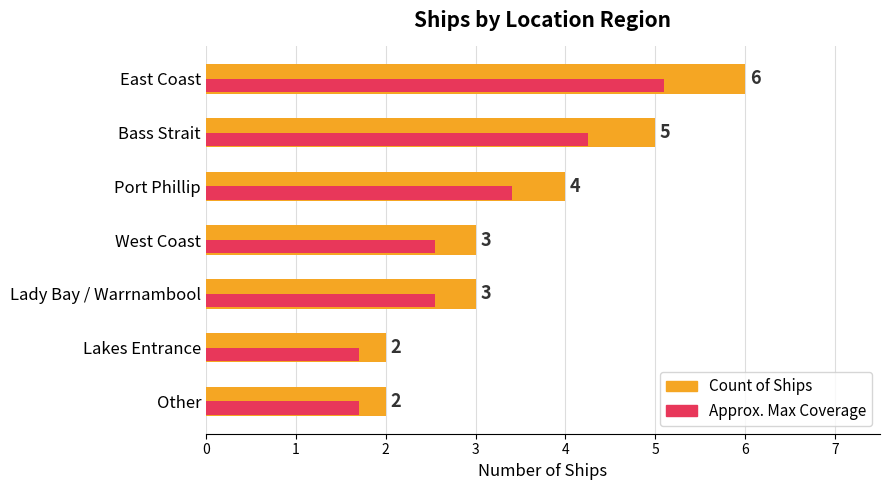

The Approx. Max Coverage series shows 2.2 at Lakes Entrance. True or false?

False